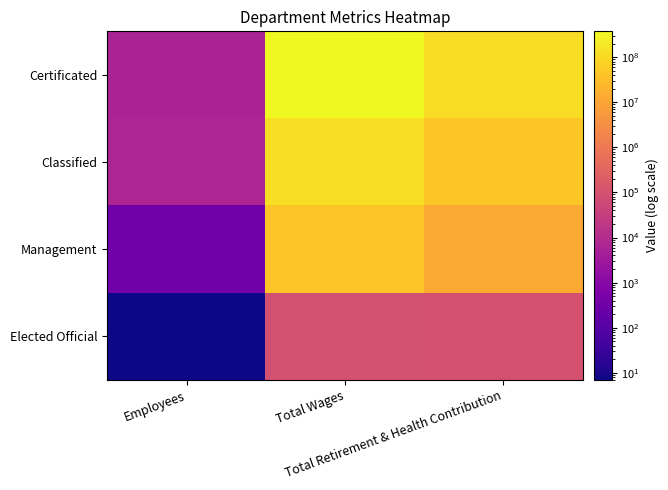

Reading right to left, extract all data points from this chart.

Certificated: Total Retirement & Health Contribution=116674857	Total Wages=373506904	Employees=5687
Classified: Total Retirement & Health Contribution=48861937	Total Wages=136420160	Employees=6728
Management: Total Retirement & Health Contribution=12295785	Total Wages=42224020	Employees=367
Elected Official: Total Retirement & Health Contribution=97984	Total Wages=91658	Employees=7